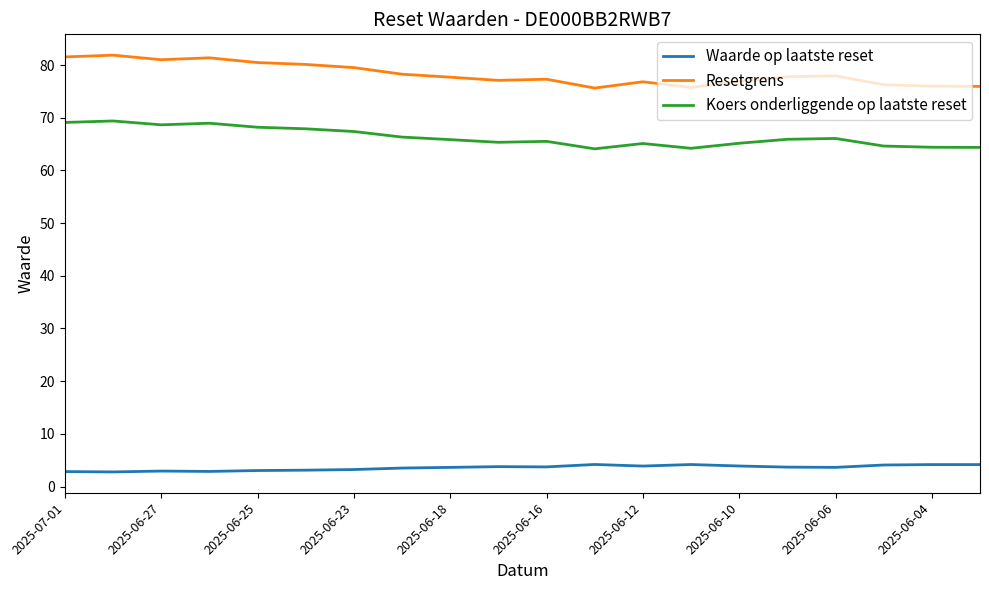

True or false: Waarde op laatste reset and Koers onderliggende op laatste reset cross at least once.

False